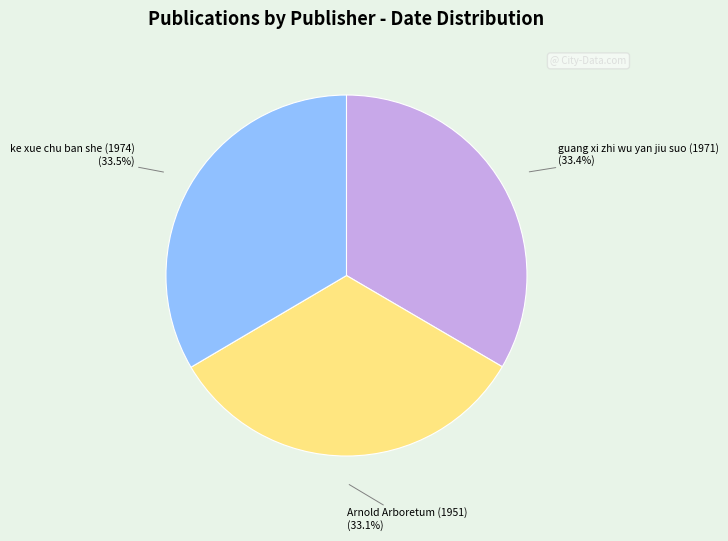

How much of the chart is everything except guang xi zhi wu yan jiu suo (1971)?

66.6%